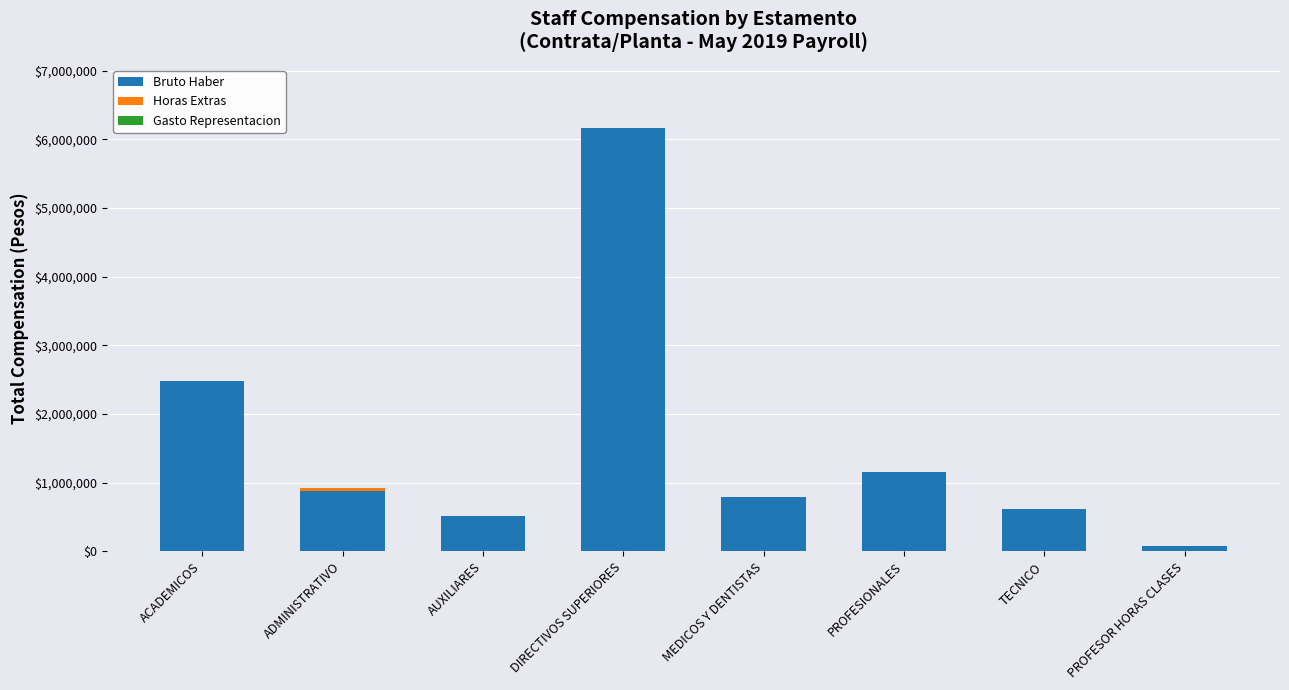

Are the bars horizontal?

No